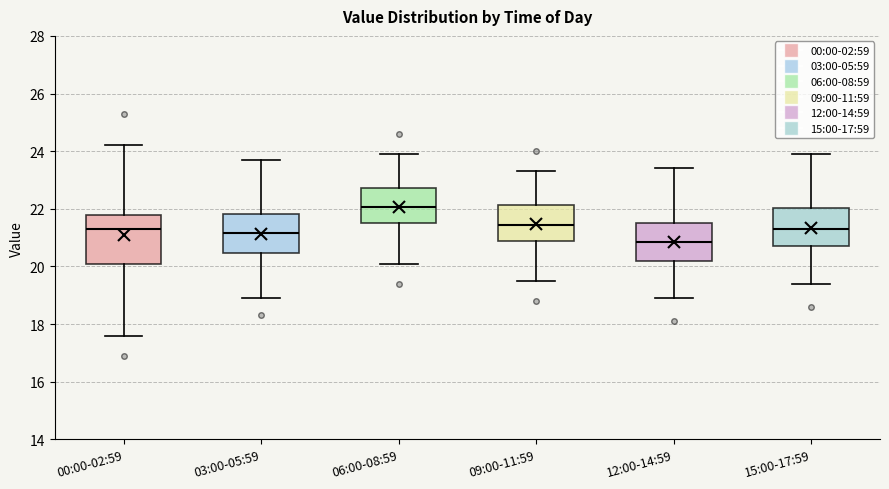

Where does the upper whisker of the box for 06:00-08:59 end on the y-axis? The values are not printed on the chart, so give them approximately, as read against the axis.

24.0